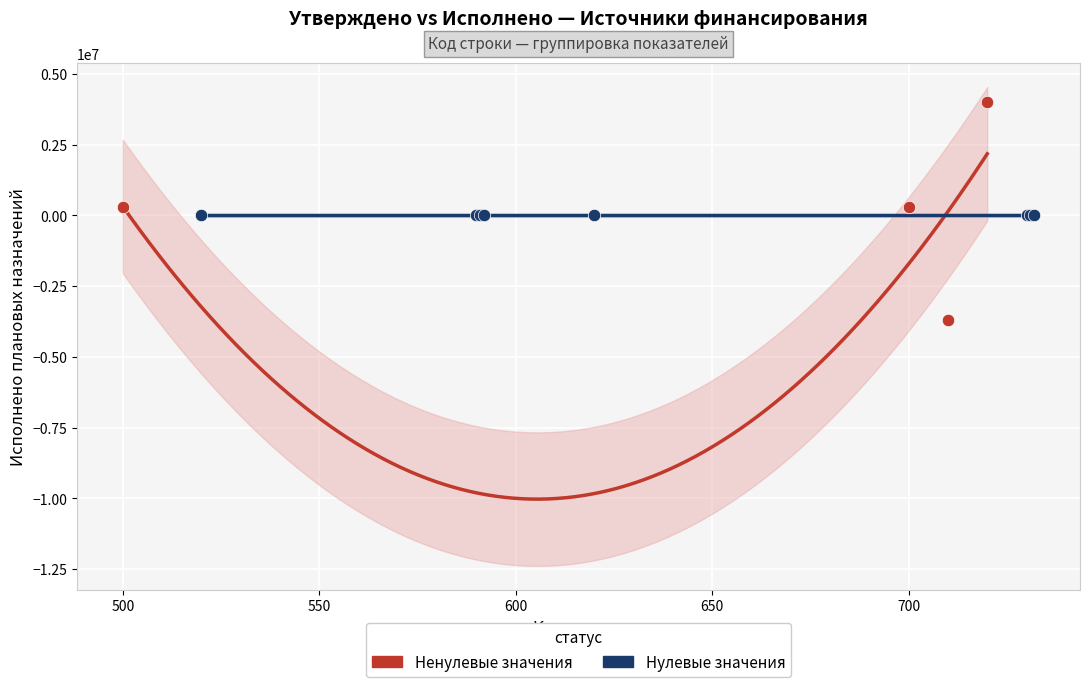

Which series reaches the minimum Y coordinate?

Ненулевые значения